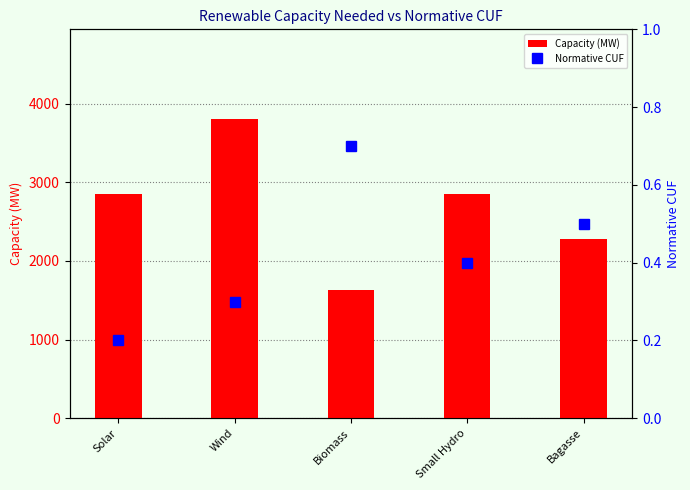

Does the chart contain any negative values?

No